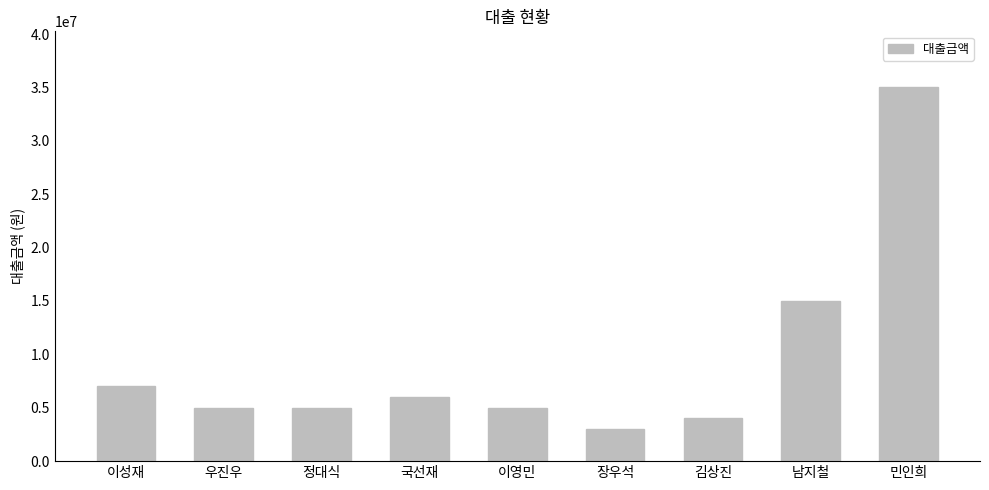

The chart shows a value of 15000000 at 남지철. True or false?

True